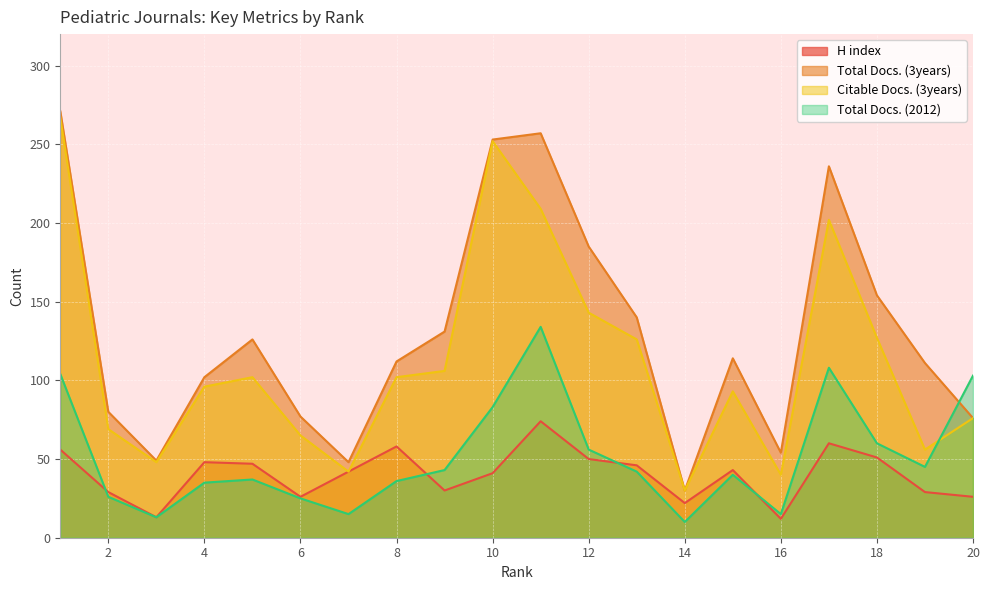

What is the difference between the Total Docs. (3years) values at 19 and 20?

35